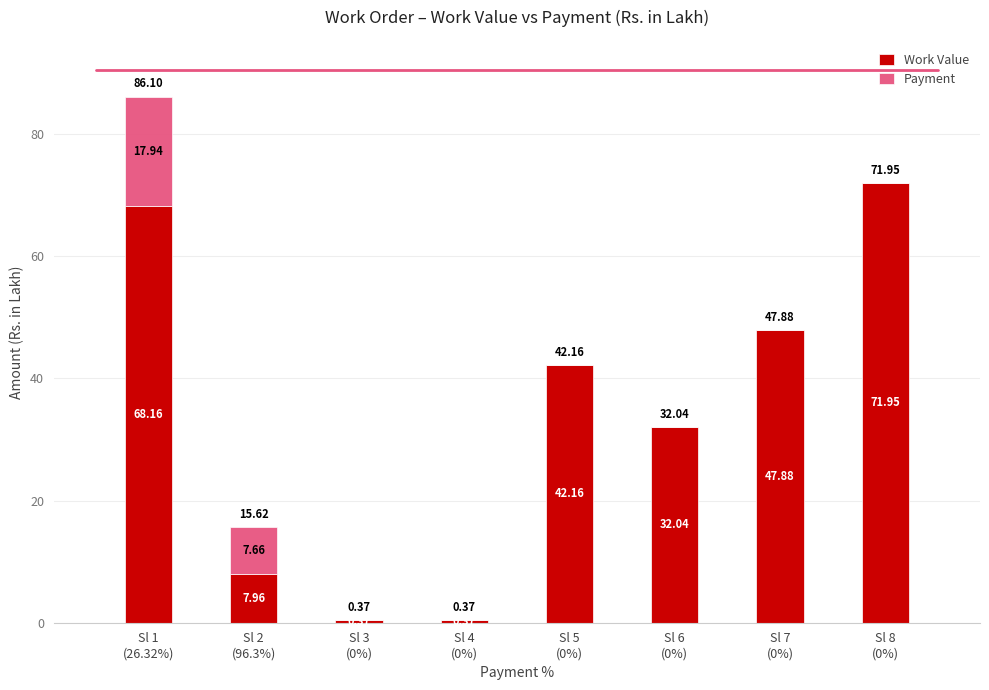

True or false: Work Value has a value of 113.5 at Sl 1
(26.32%).

False